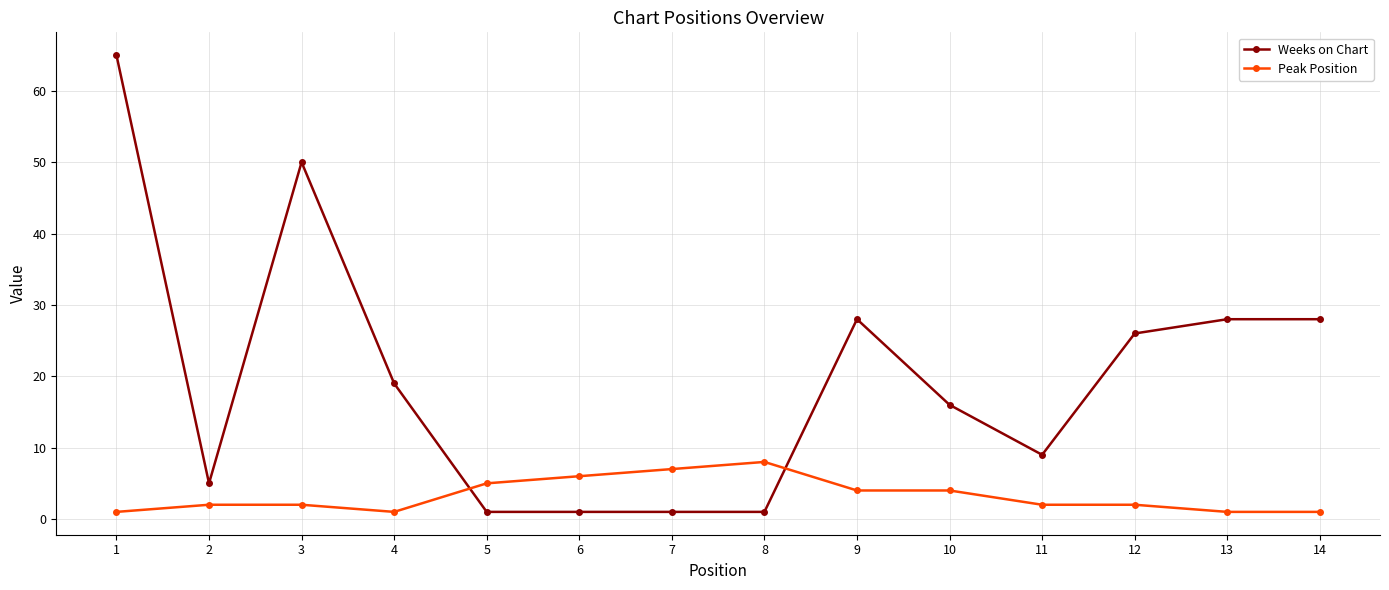

Is it true that Peak Position equals 1 at 4?

True